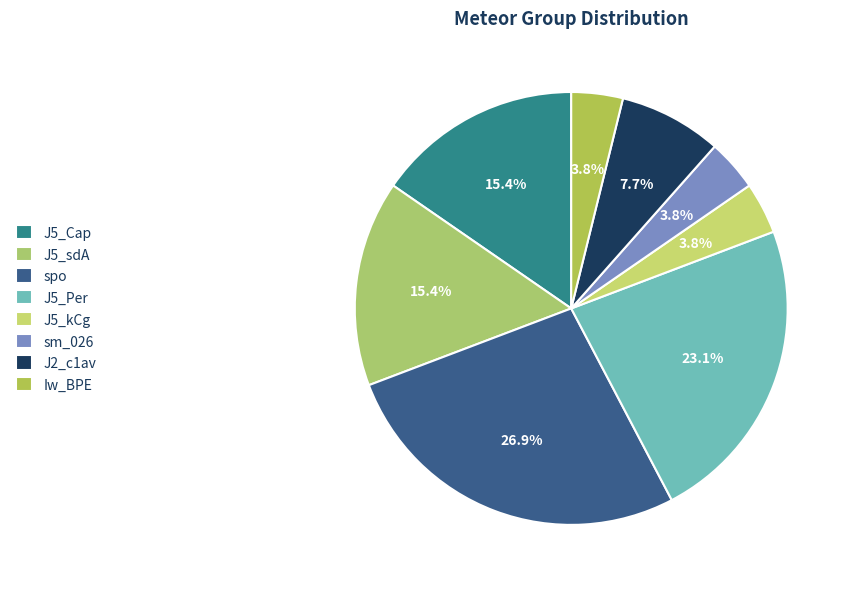

How many slices are in this pie chart?

8